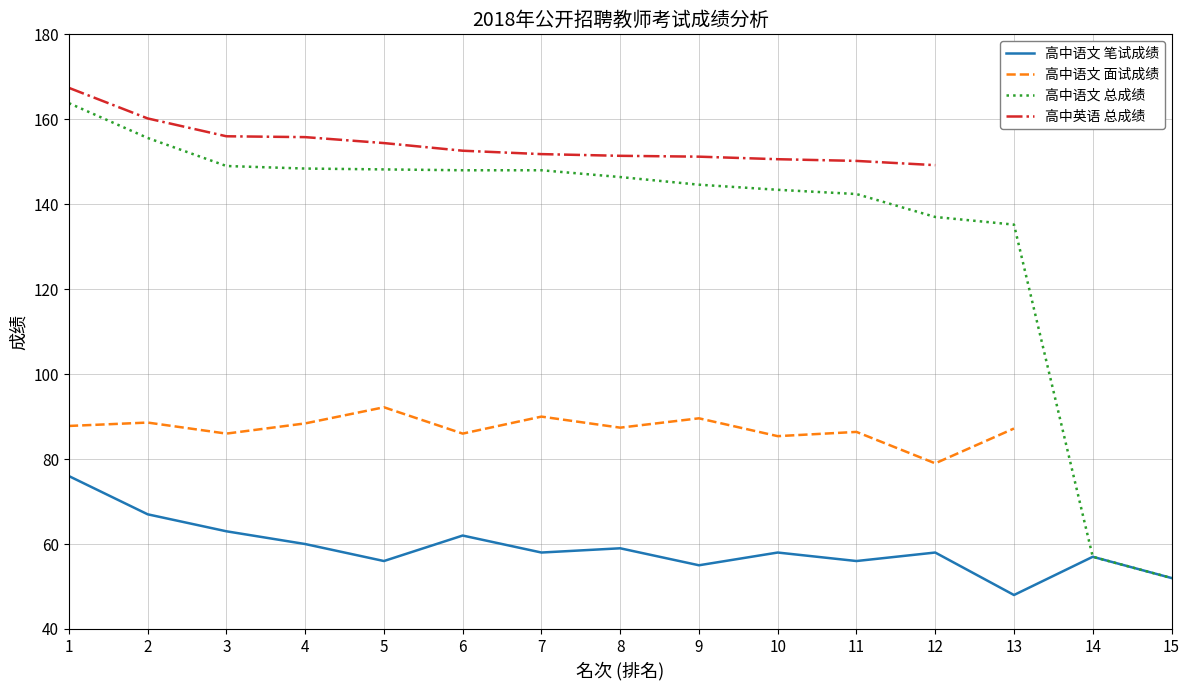

True or false: 高中语文 笔试成绩 has a value of 60.0 at 4.

True